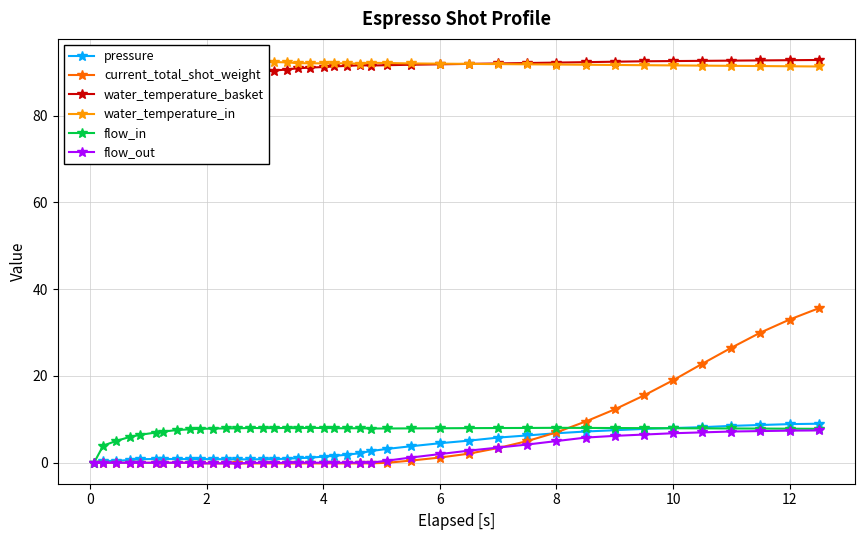

True or false: current_total_shot_weight has a value of 33.0 at 12.

True